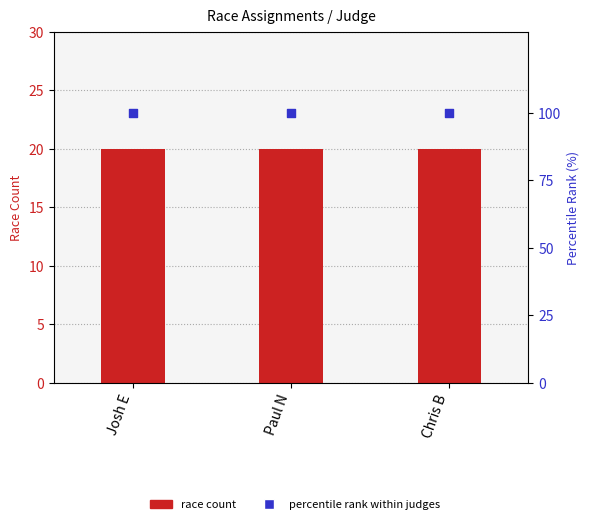

Which series has the largest total across all categories?

percentile rank within judges